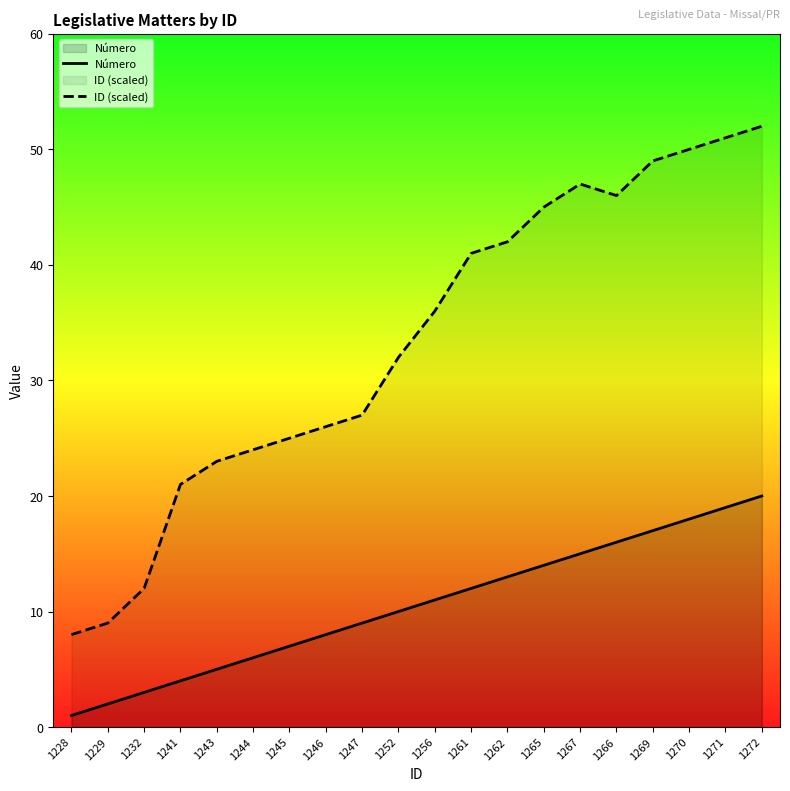

What is the greatest value displayed?

52